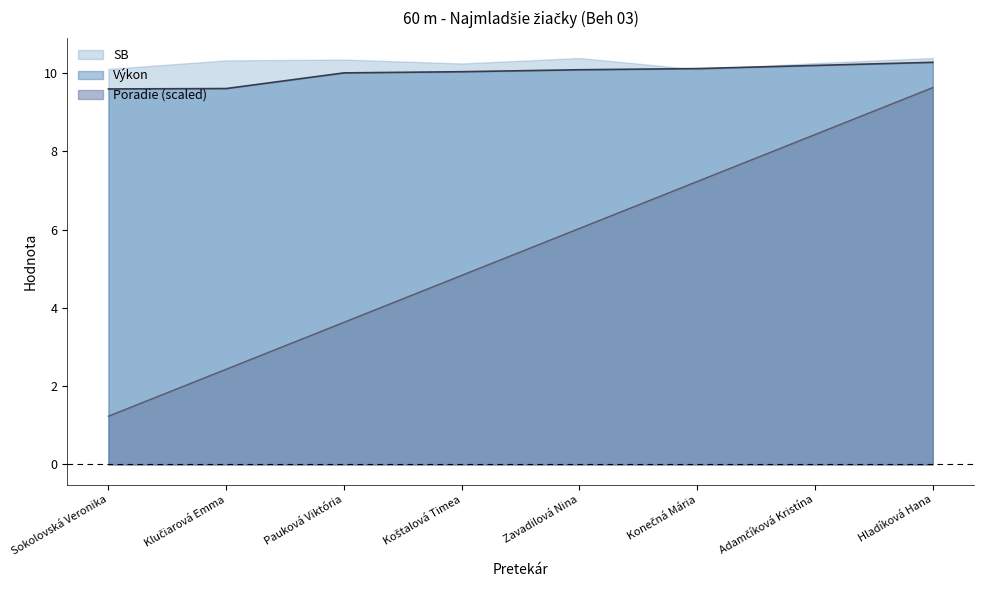

Which series has the largest range (max minus min)?

Poradie (scaled)